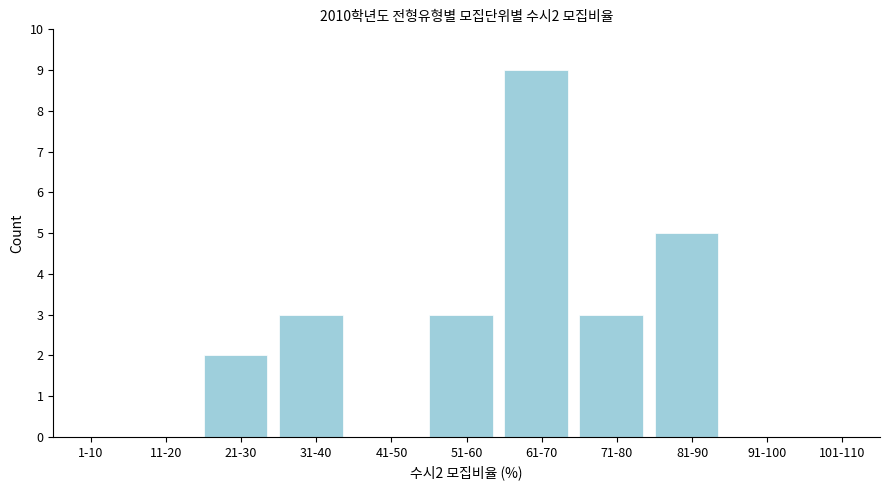

Reading left to right, extract all data points from this chart.

1-10=0	11-20=0	21-30=2	31-40=3	41-50=0	51-60=3	61-70=9	71-80=3	81-90=5	91-100=0	101-110=0